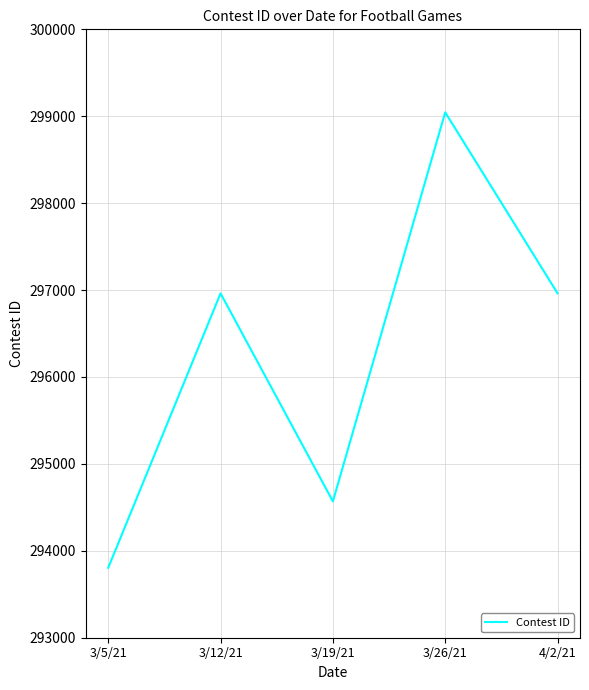

What is the sum of all values?

1481344